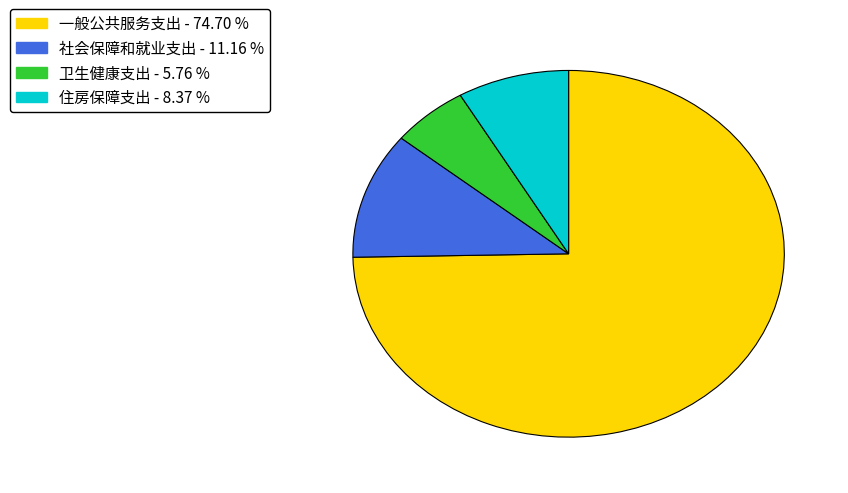

Is it true that 社会保障和就业支出 is 4% of the pie?

False